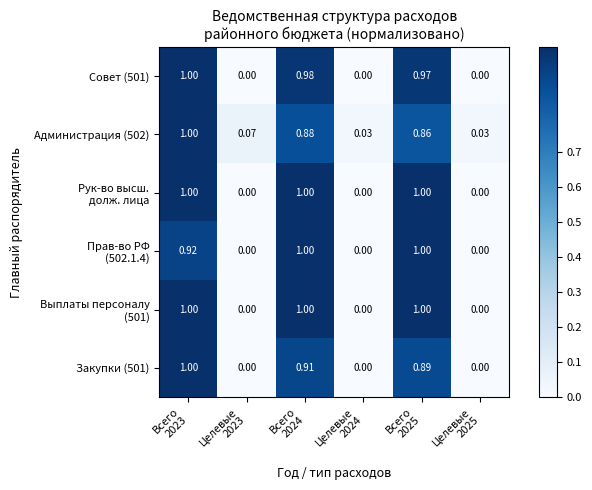

At which category is the sum across all series the highest?

Всего
2023